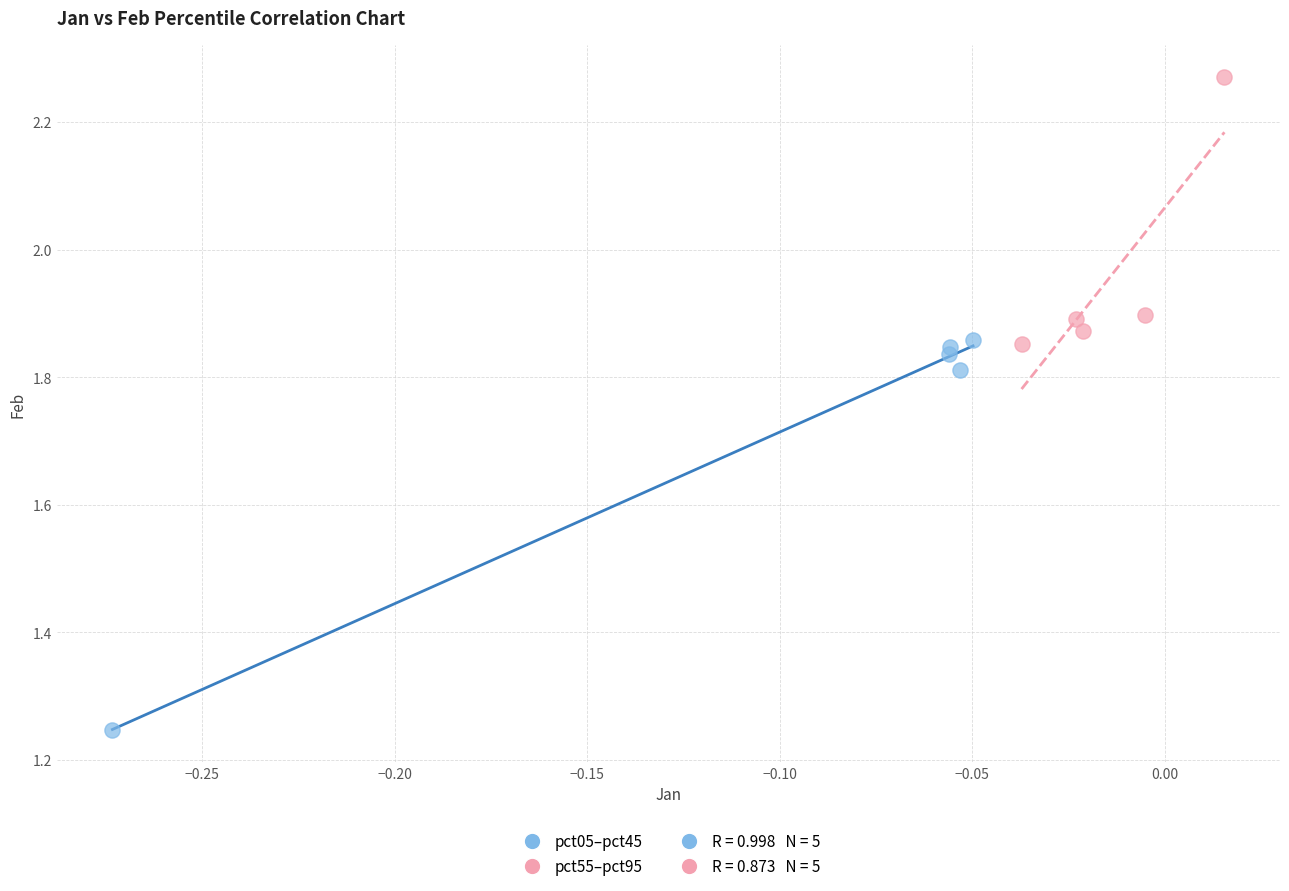

Which series contains the lowest Y value?

pct05–pct45